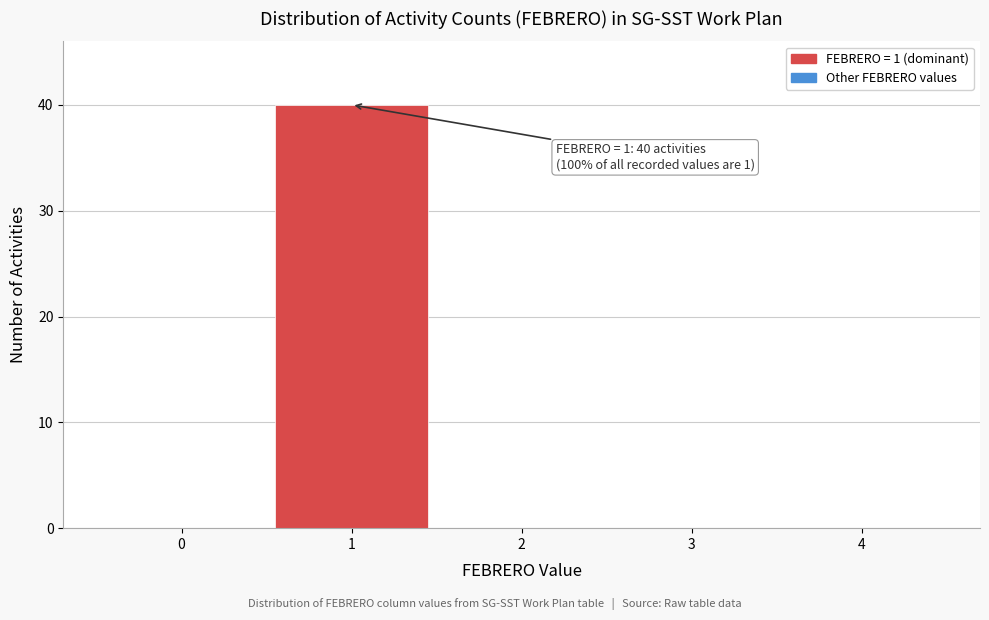

Reading left to right, list all the values displayed in this chart.

0=0	1=40	2=0	3=0	4=0